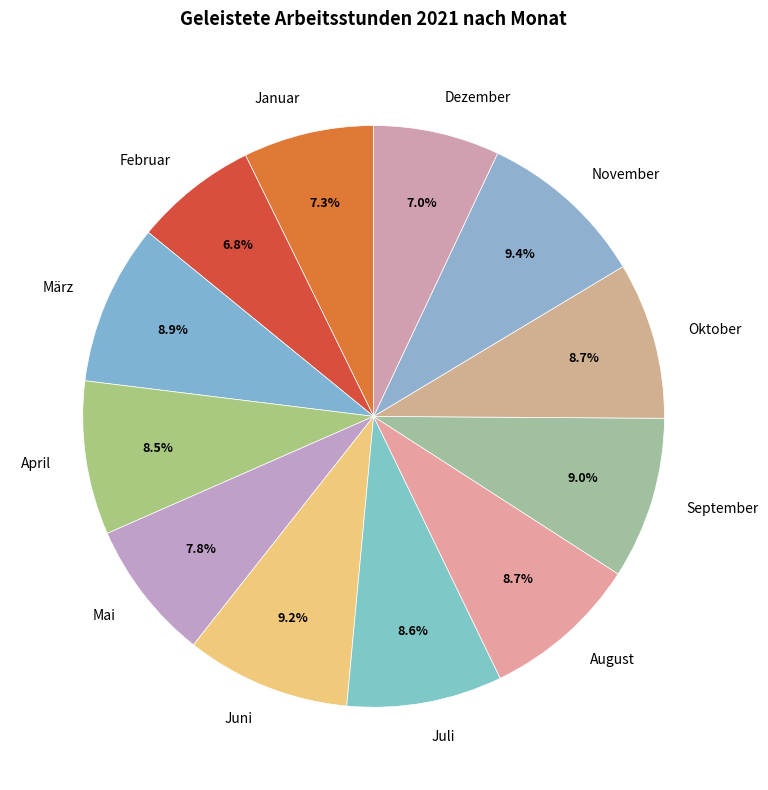

To the nearest percent, what portion does November represent?

9%